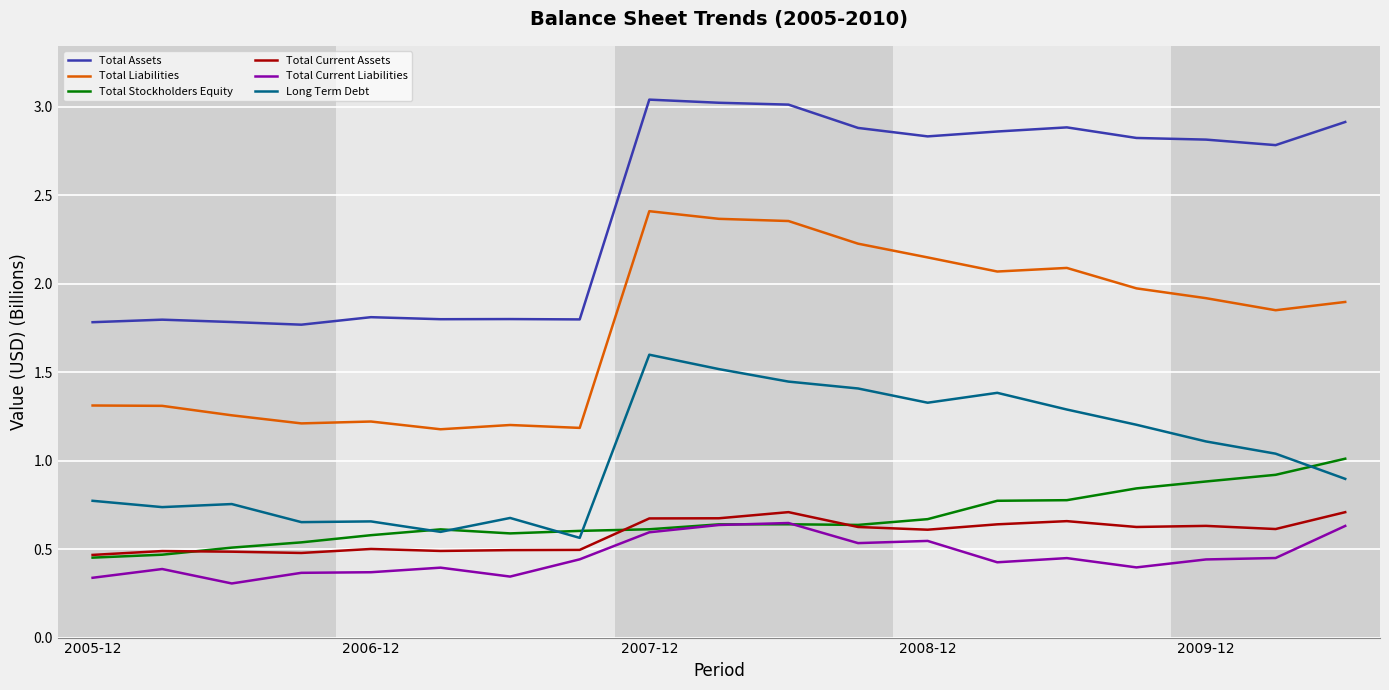

Which series has the widest spread of values?

Total Assets